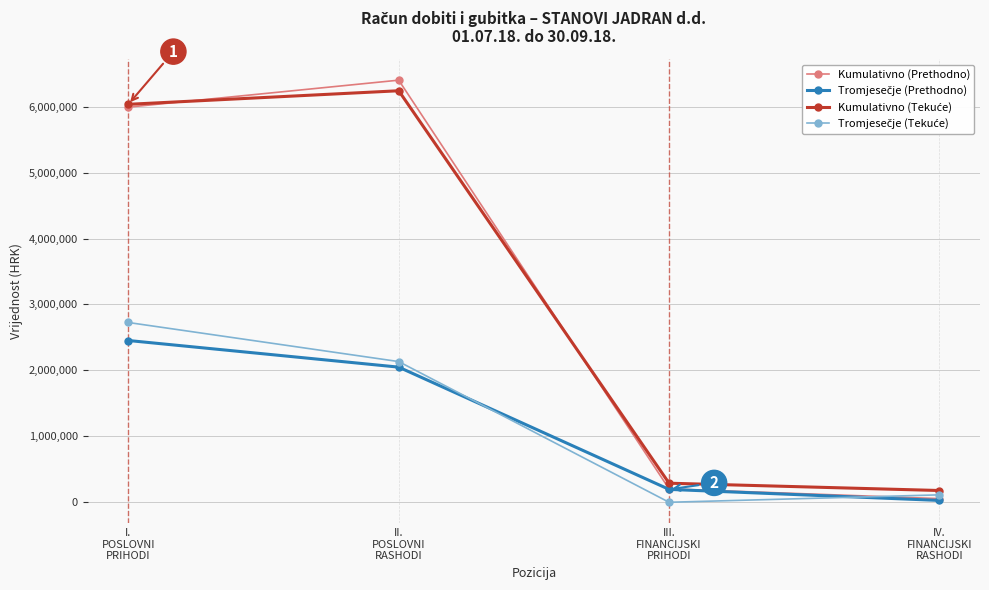

Which series has the largest range (max minus min)?

Kumulativno (Prethodno)